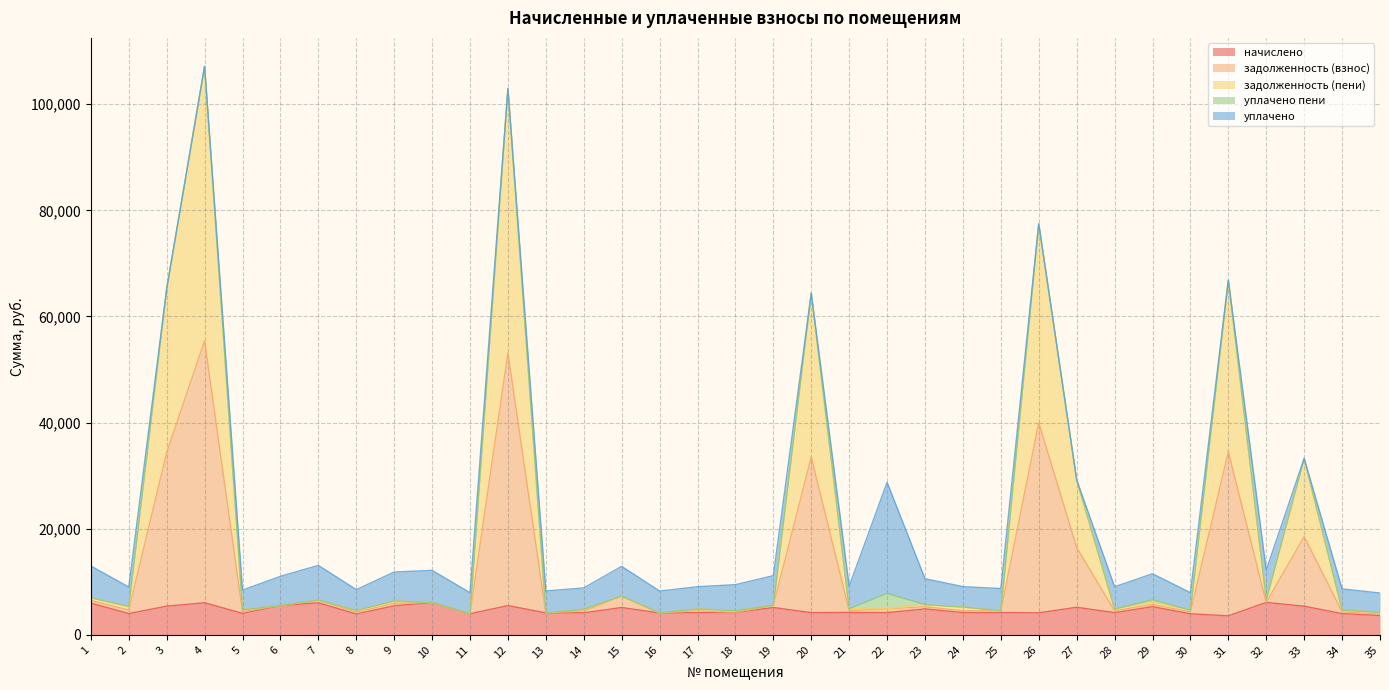

True or false: начислено and задолженность (пени) intersect in this chart.

False